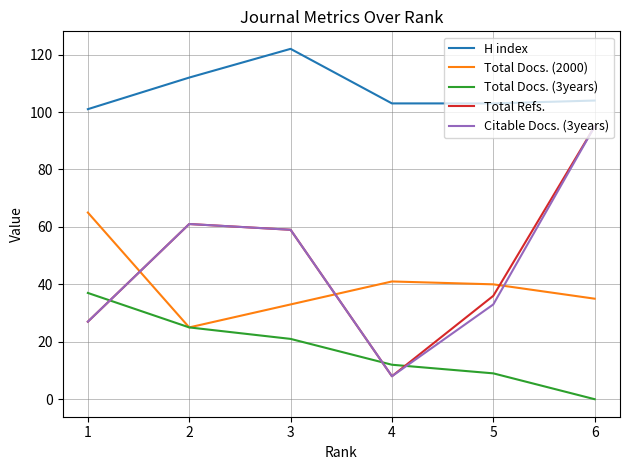

True or false: Total Refs. has more than 1 interior local peaks.

False